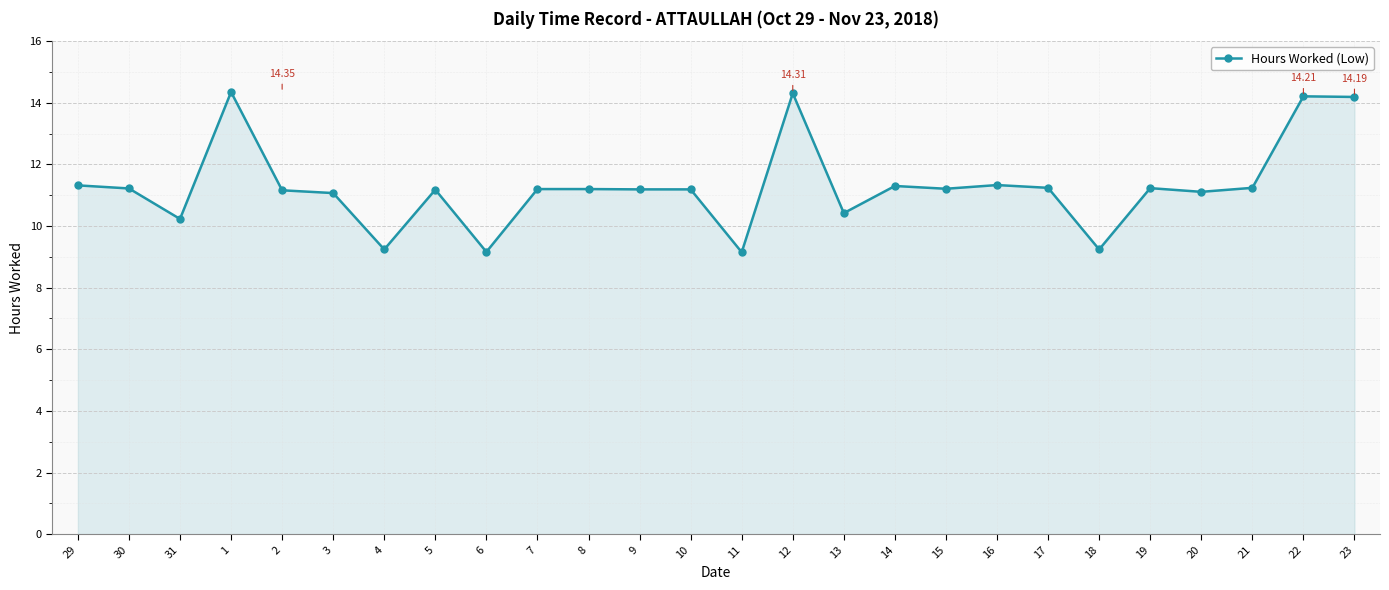

What is the change in value from 31 to 7?

+1.0